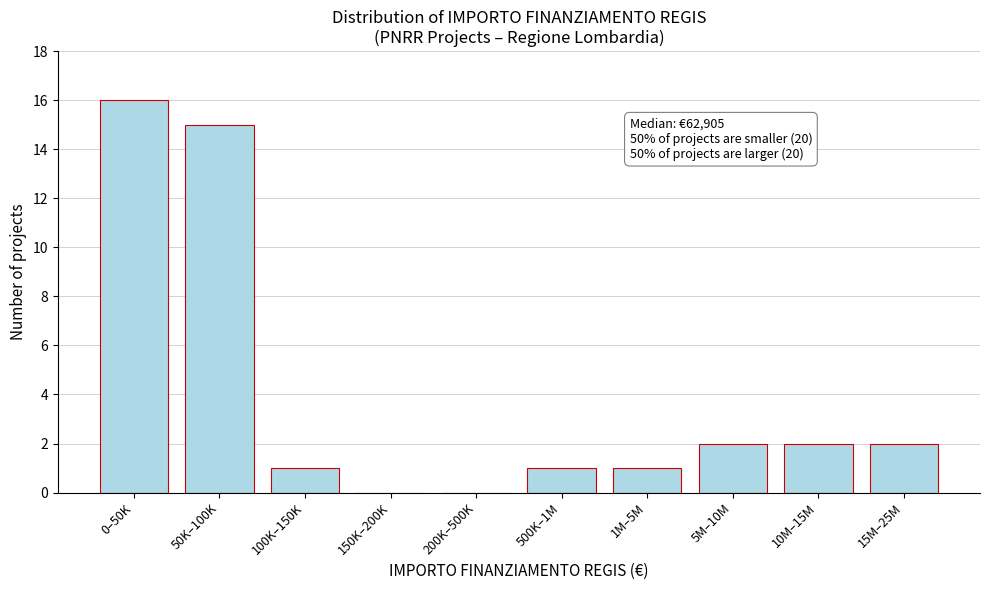

Reading left to right, list all the values displayed in this chart.

0–50K=16	50K–100K=15	100K–150K=1	150K–200K=0	200K–500K=0	500K–1M=1	1M–5M=1	5M–10M=2	10M–15M=2	15M–25M=2